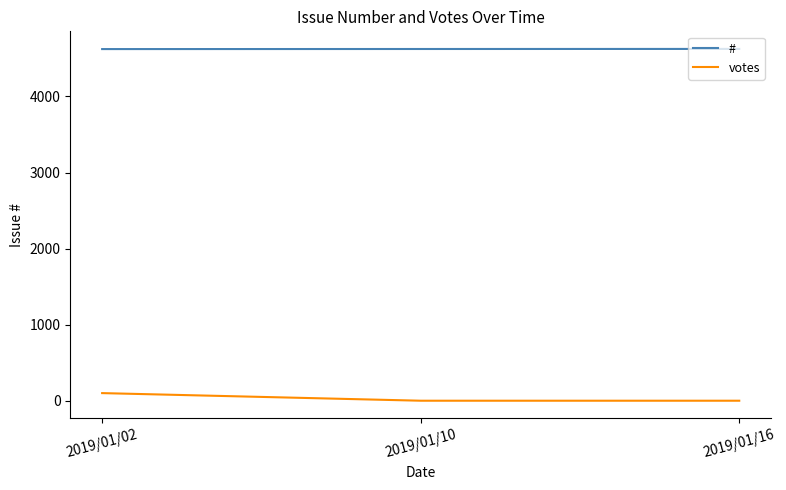

Rank the series at 2019/01/16 from lowest to highest value.

votes, #